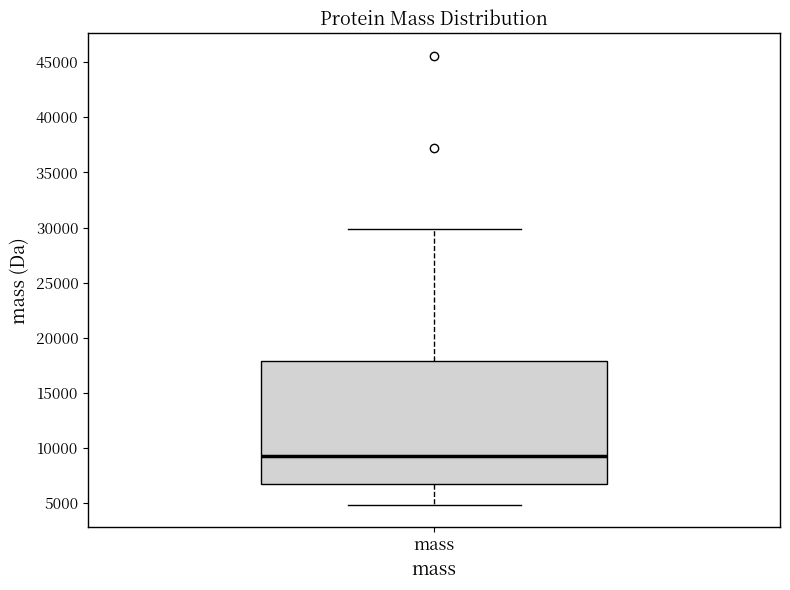

Where does the median line of the box for mass sit on the y-axis? The values are not printed on the chart, so give them approximately, as read against the axis.

9500